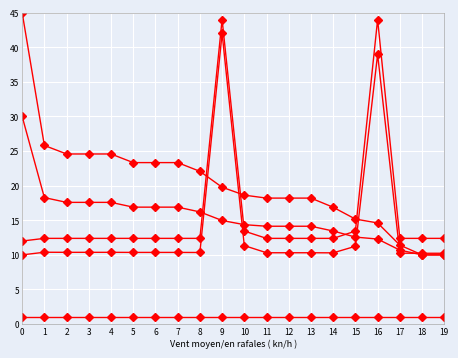

Is it true that supB equals 13.4 at 10?

True